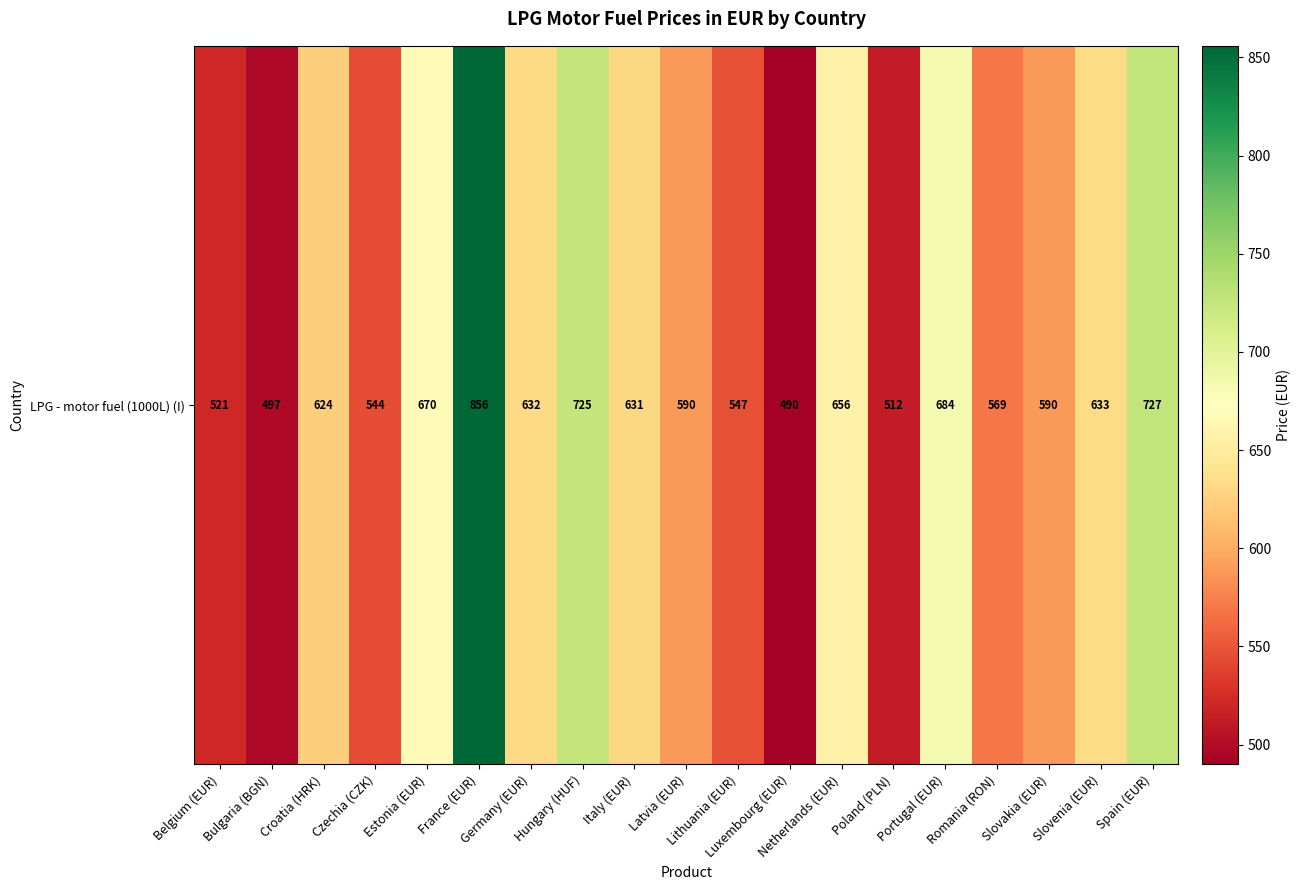

At which label is the value closest to 672?

Estonia (EUR)